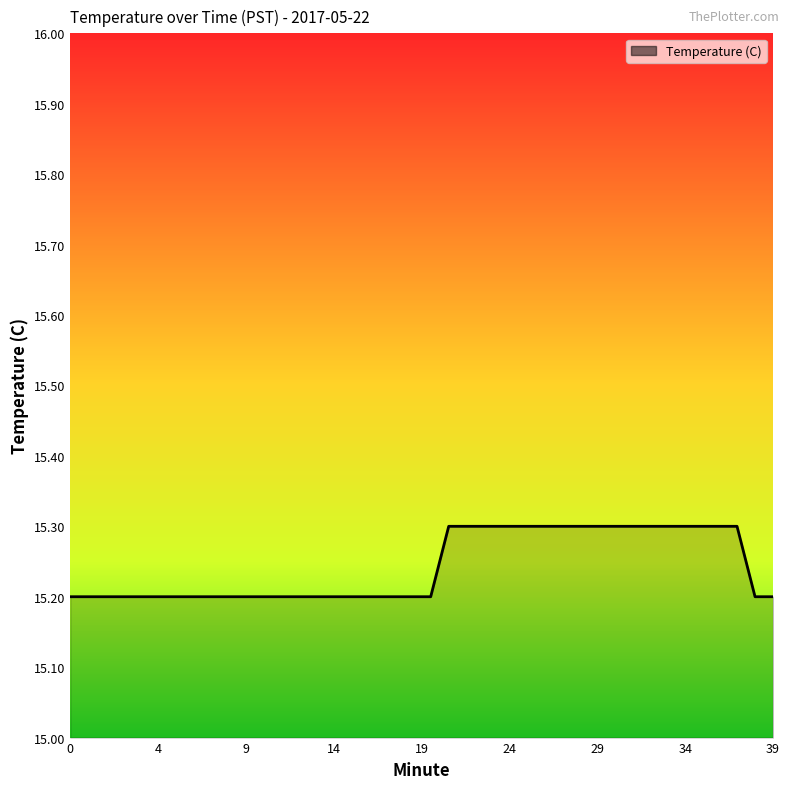

What is the minimum value shown in the chart?

15.2